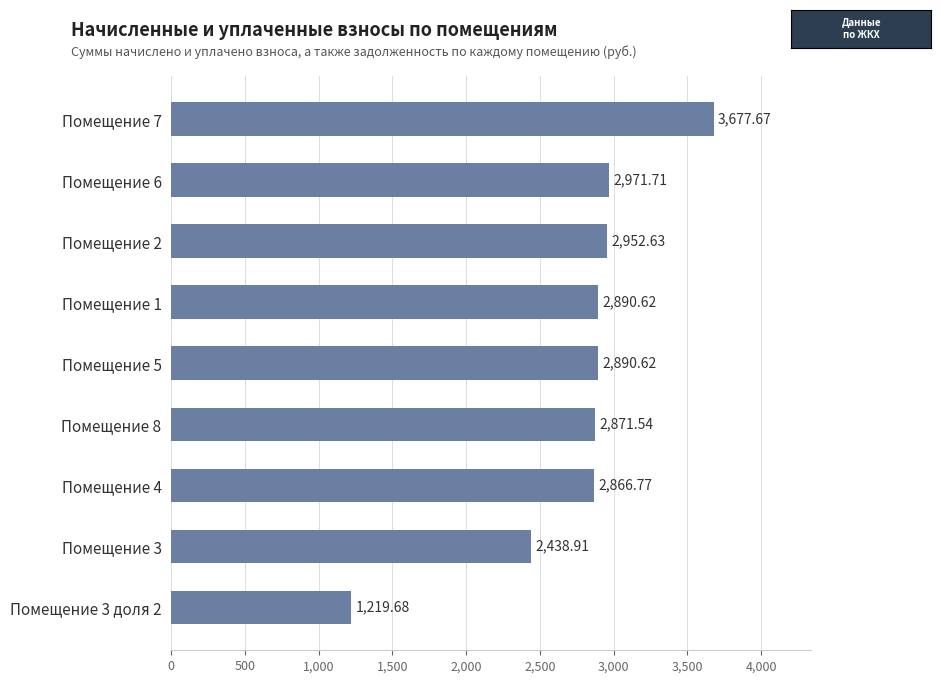

Count the number of data series in this chart.

1